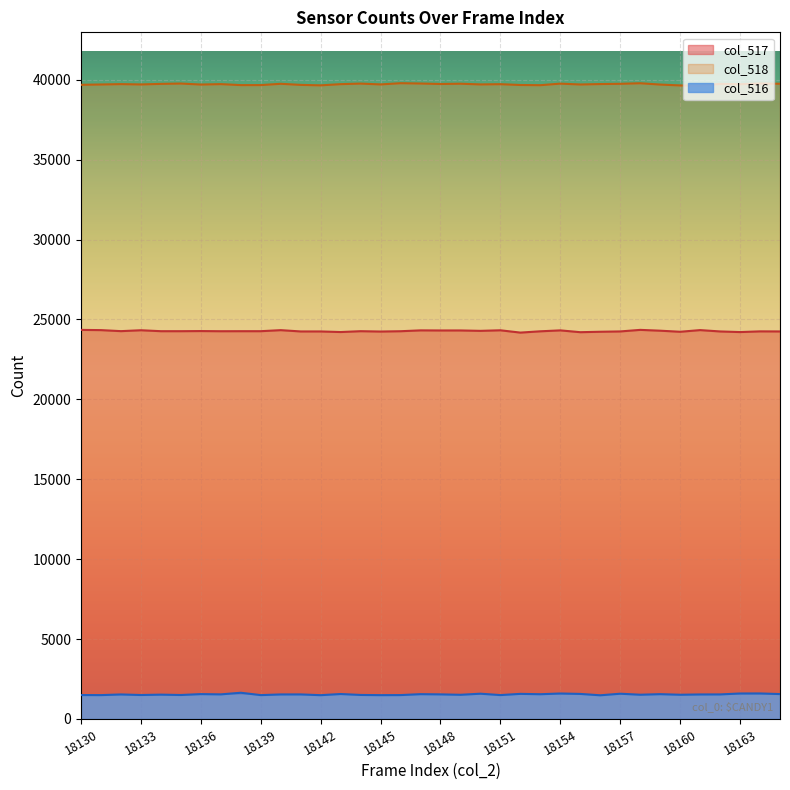

What is the value of the 30th point from the left?

24299